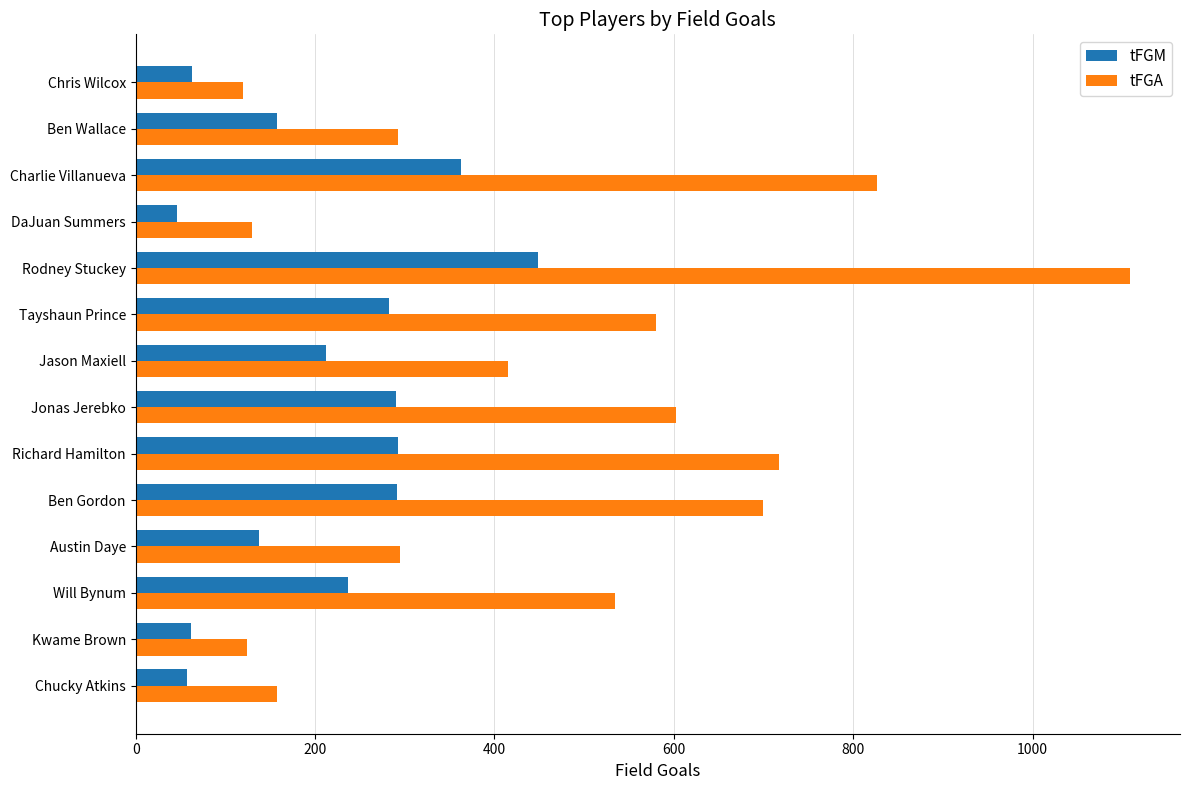

How many distinct data groups are displayed?

2